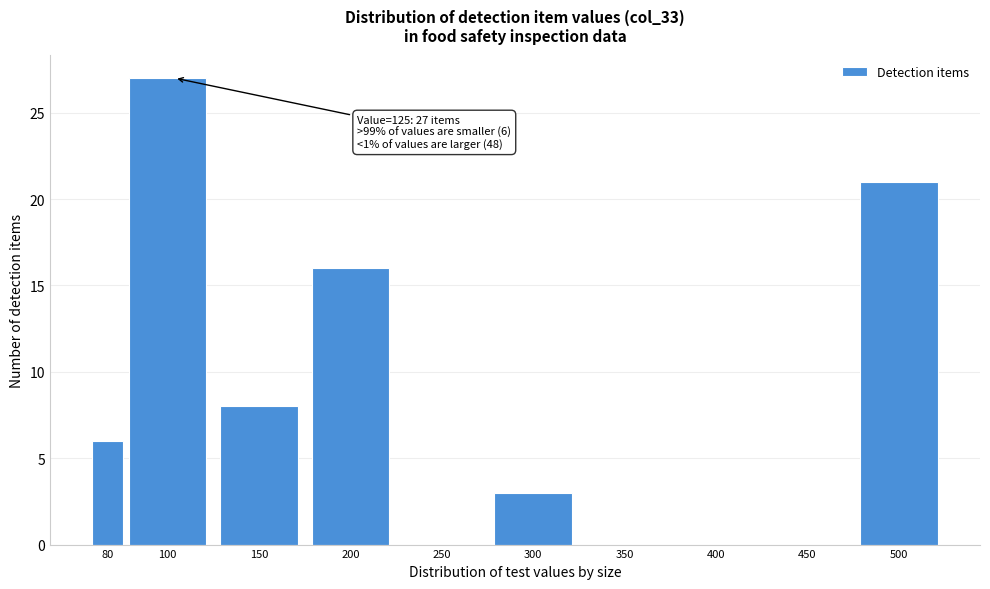

Reading left to right, transcribe all the data shown in this chart.

80=6	100=27	150=8	200=16	250=0	300=3	350=0	400=0	450=0	500=21